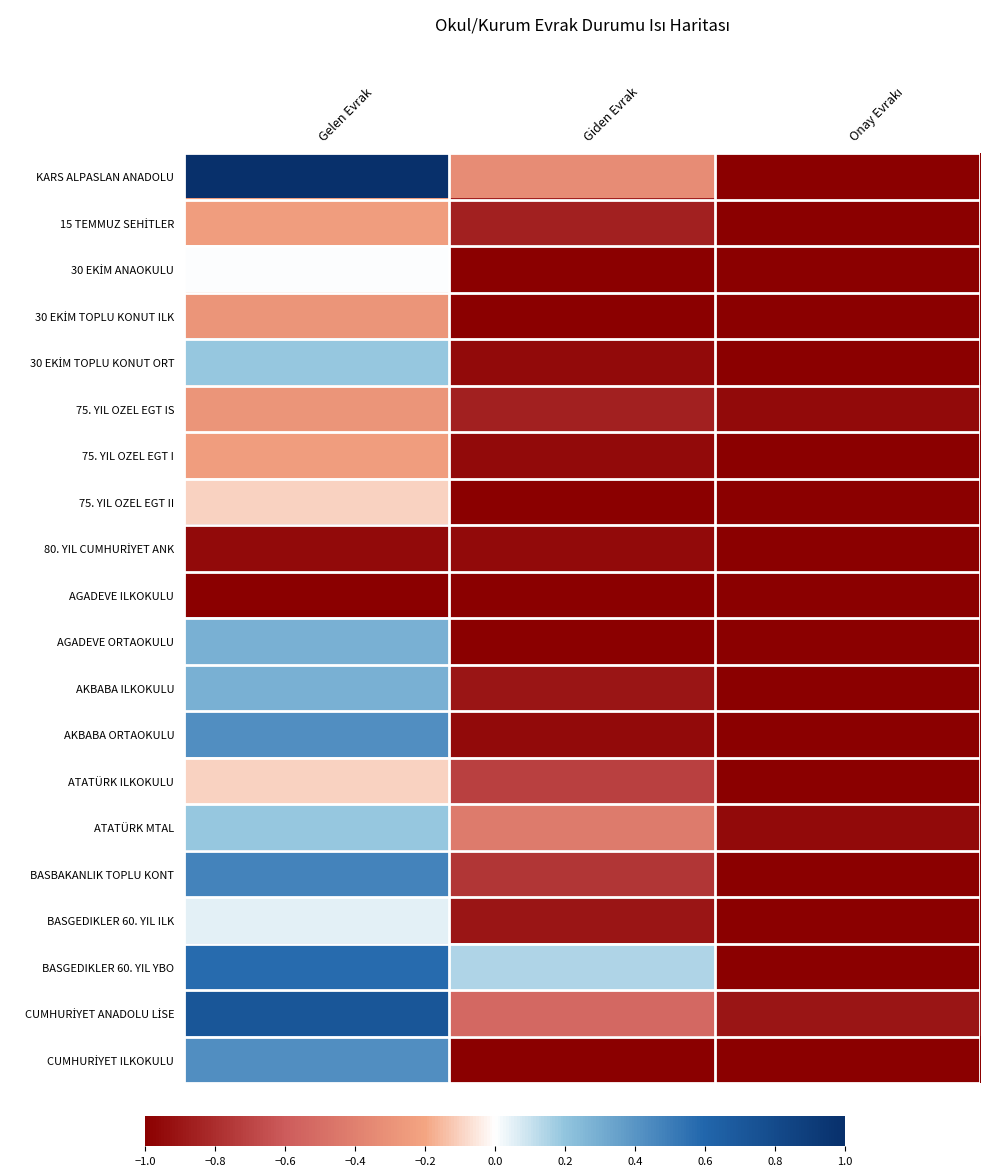

Which series has the largest total across all categories?

BASGEDIKLER 60. YIL YBO